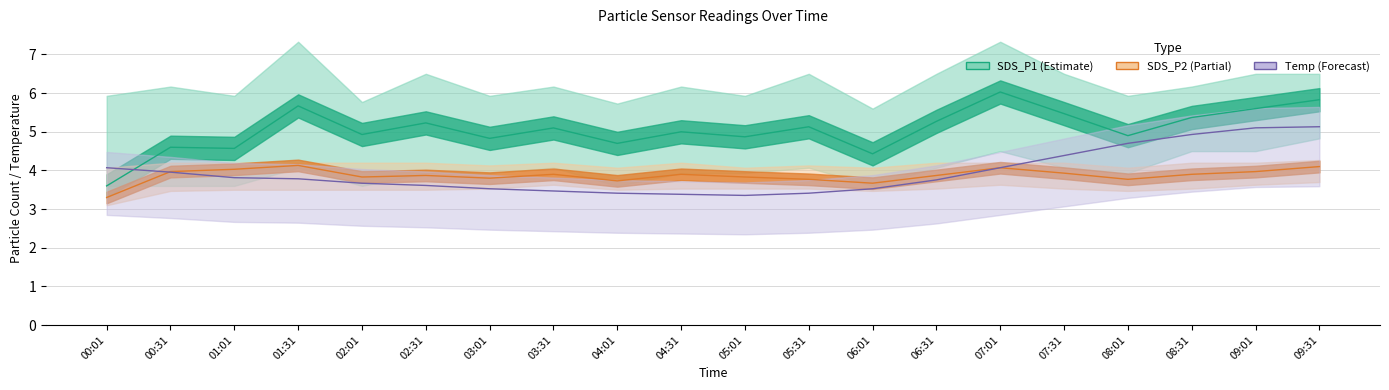

At which category does Temp (scaled) reach its first local valley?

05:01